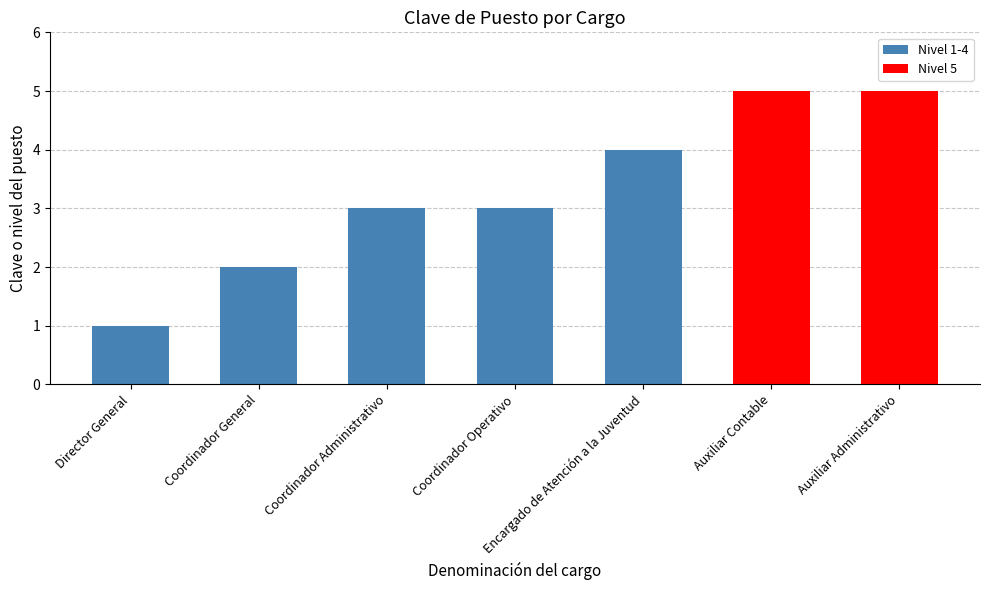

What is the ratio of the value at Coordinador Operativo to the value at Director General?

3.0